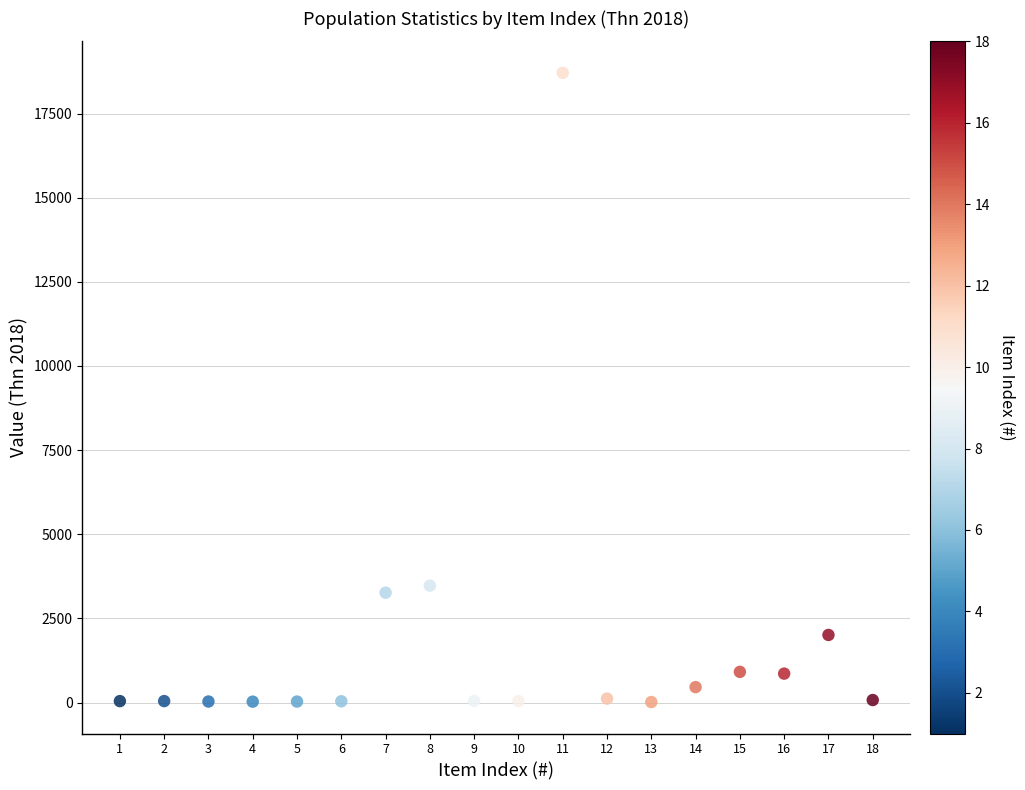

What is the range of X values (max minus min)?

17